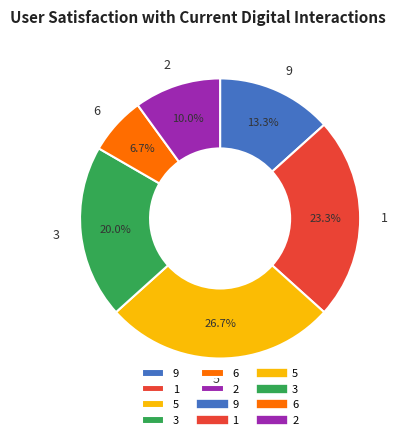

Rank the categories by value from lowest to highest.

6, 2, 9, 3, 1, 5